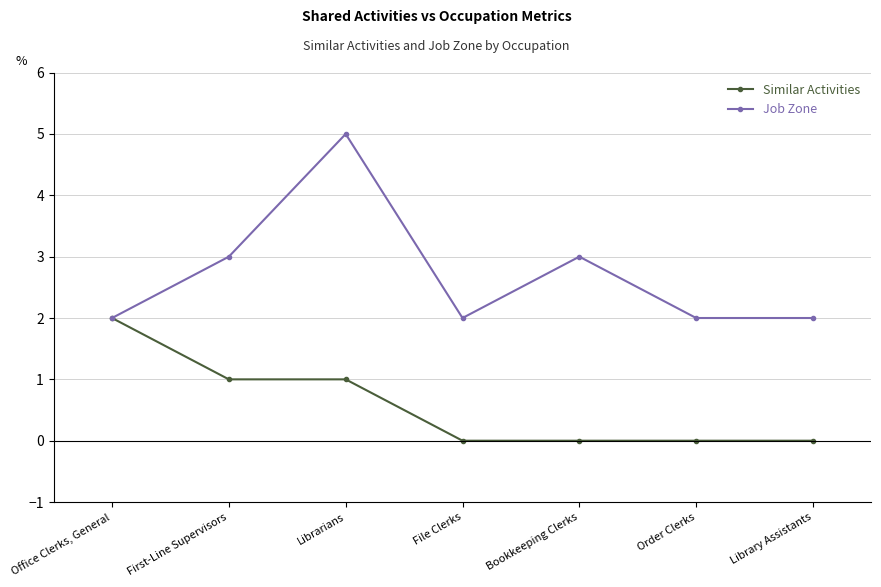

Reading right to left, list all the values displayed in this chart.

Similar Activities: 0	0	0	0	1	1	2
Job Zone: 2	2	3	2	5	3	2